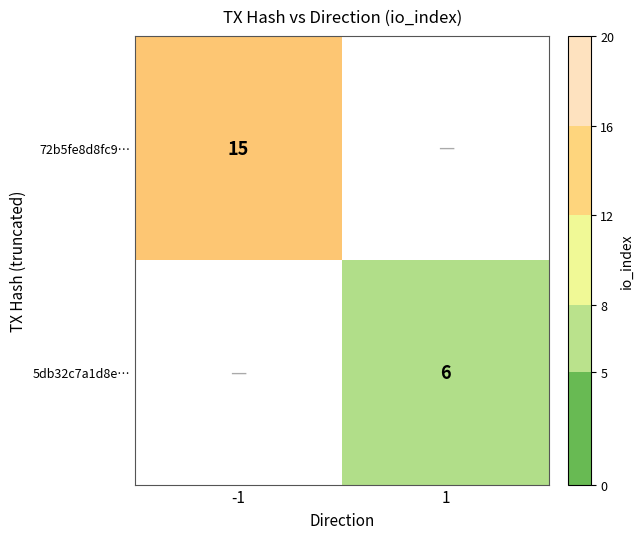

Which has a higher value, 1 or -1?

-1